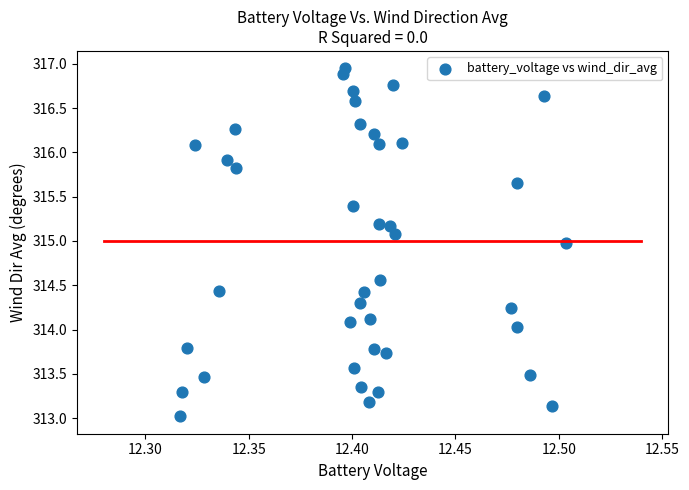

What is the range of Y values (max minus min)?

3.9